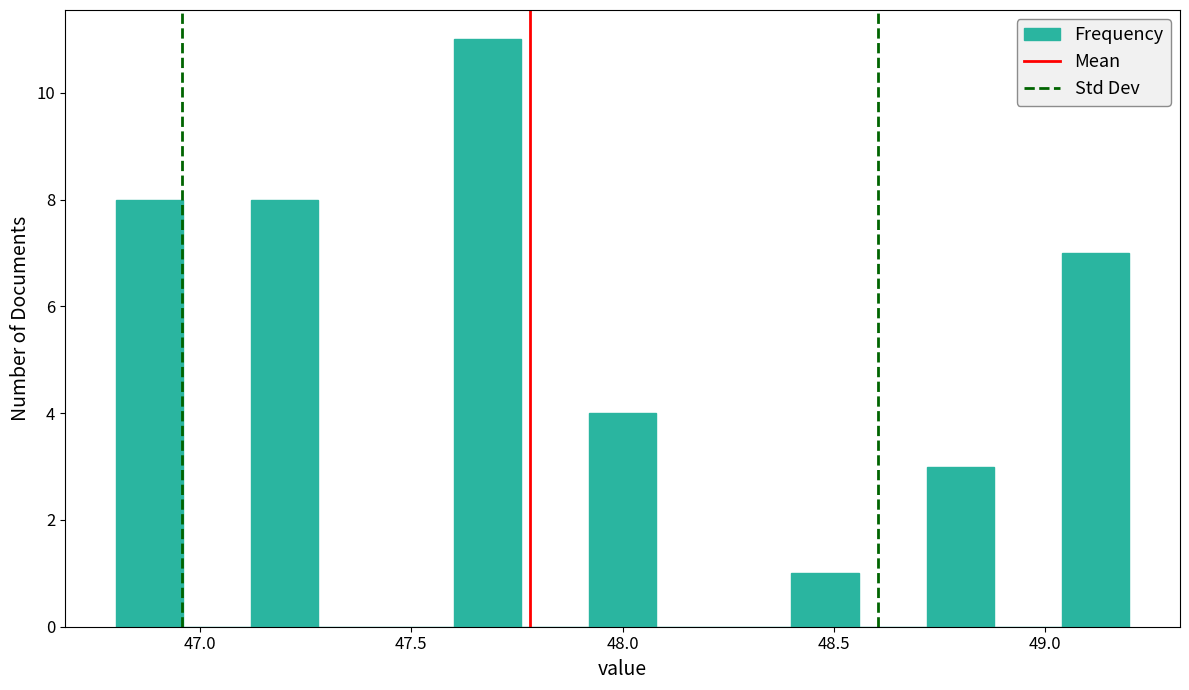

Read against the x-axis, roughly where is the centre of the tallest bar?

47.70